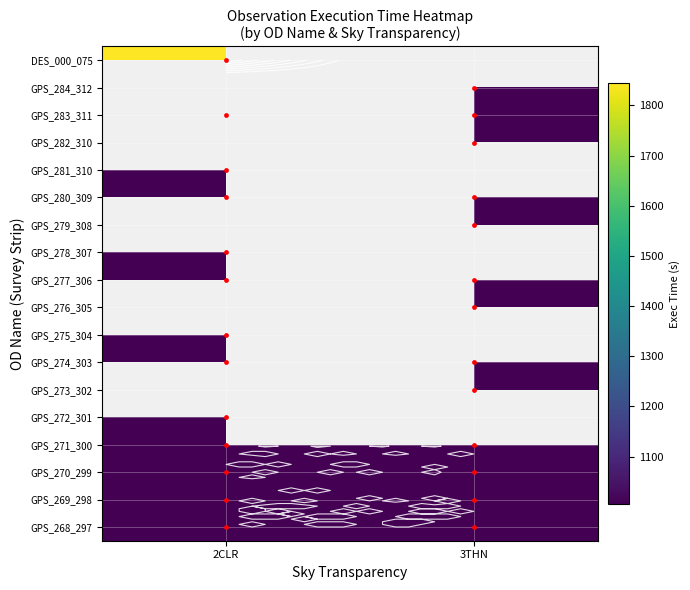

At 2CLR, list the series in order from largest to smallest.

DES_000_075, GPS_283_311, GPS_281_310, GPS_280_309, GPS_278_307, GPS_277_306, GPS_275_304, GPS_274_303, GPS_272_301, GPS_271_300, GPS_270_299, GPS_269_298, GPS_268_297, GPS_284_312, GPS_282_310, GPS_279_308, GPS_276_305, GPS_273_302